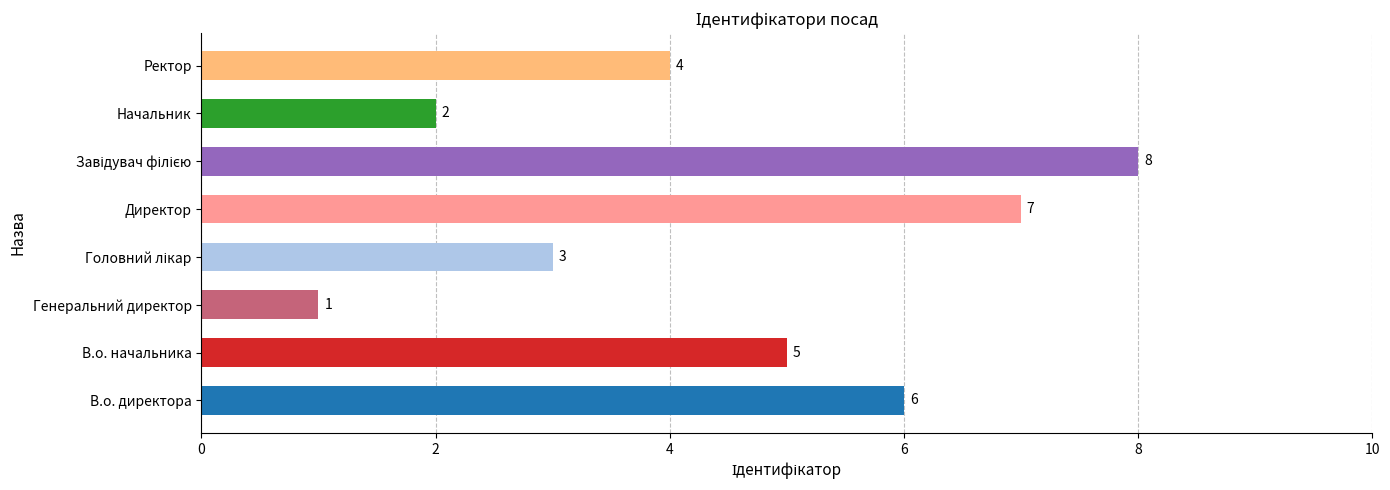

Reading bottom to top, transcribe all the data shown in this chart.

6	5	1	3	7	8	2	4